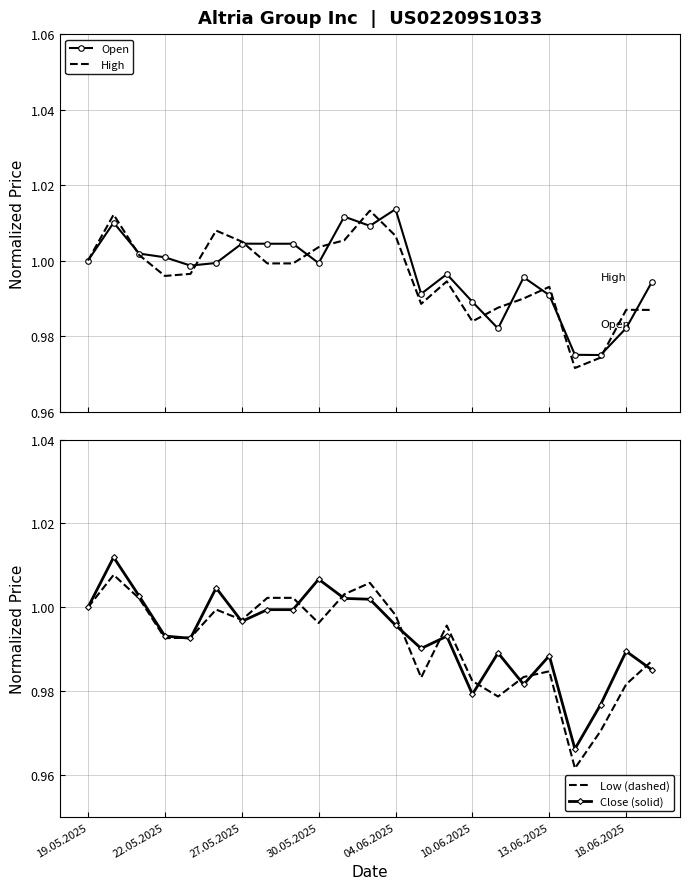

How many lines are shown in the chart?

4